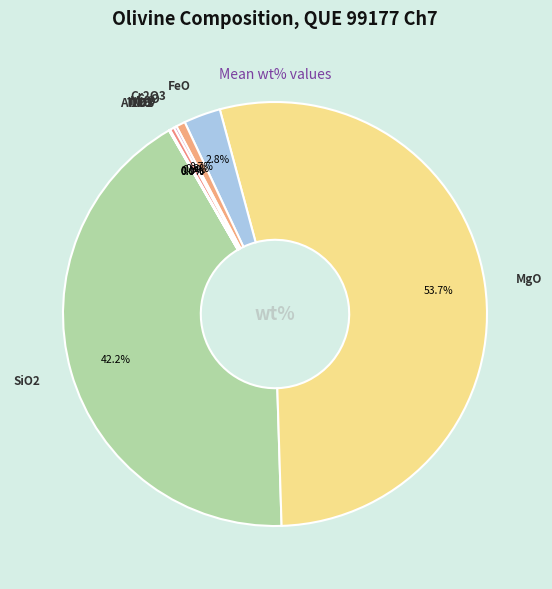

Count the number of slices in the pie.

9